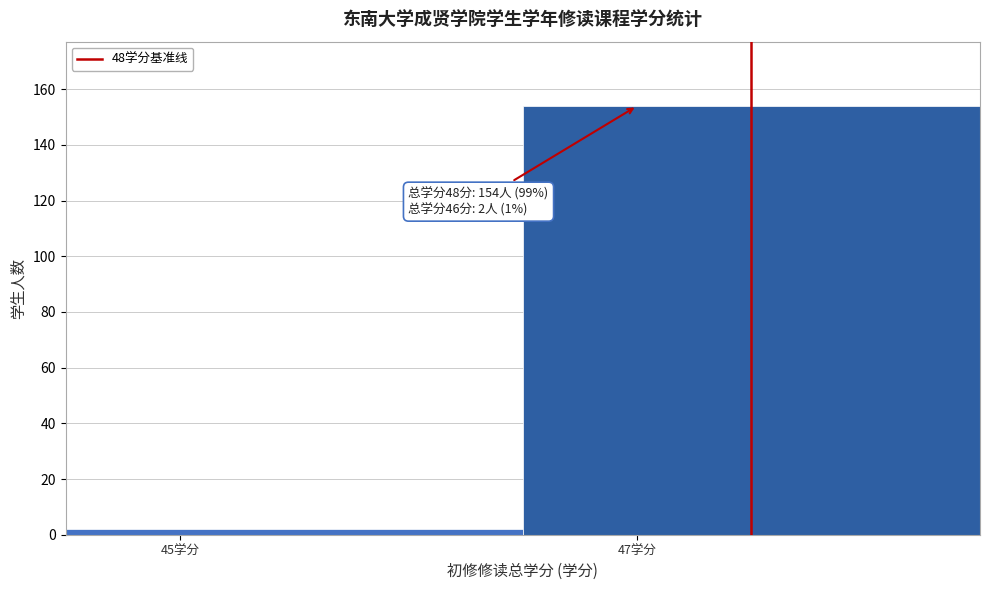

Reading left to right, what are all the values shown in this chart?

2	154